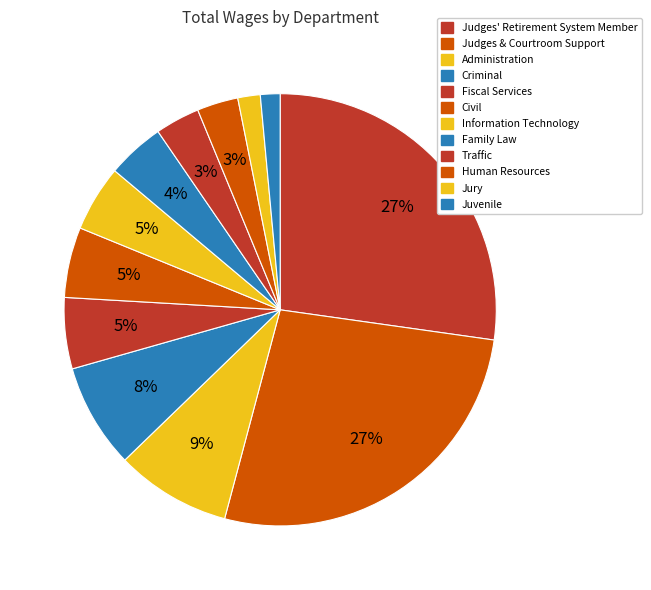

Between Administration and Traffic, which is larger?

Administration